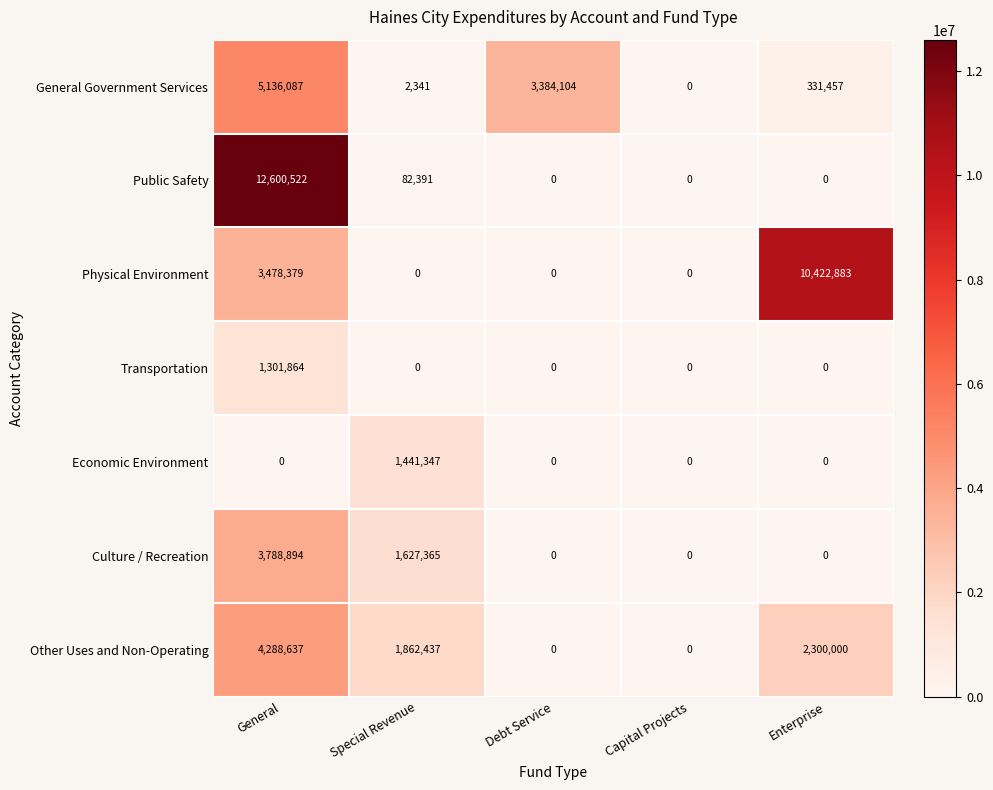

The General Government Services series shows 8041381 at General. True or false?

False